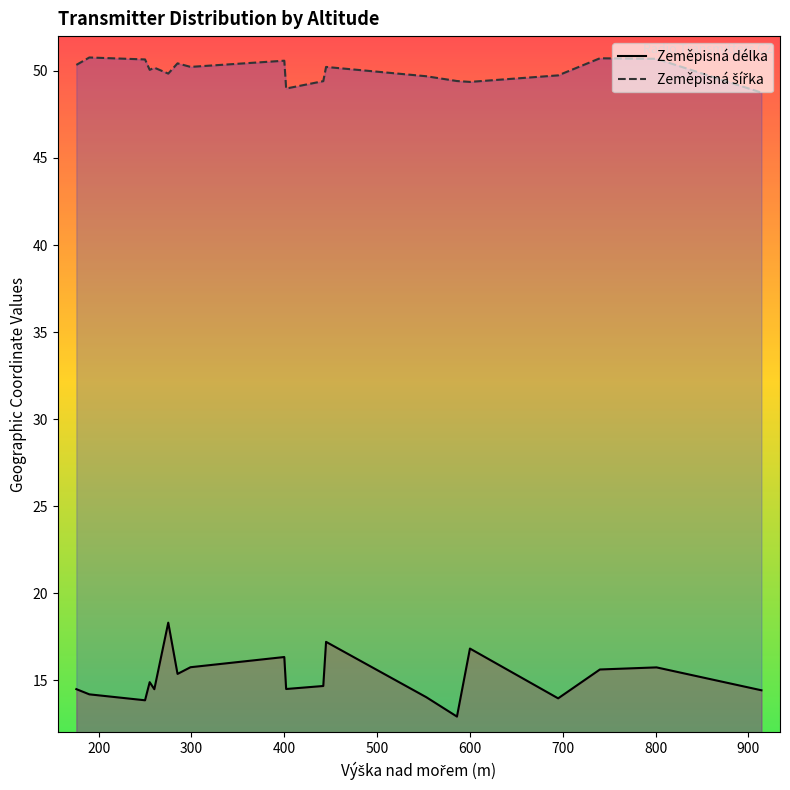

Reading left to right, what are all the values shown in this chart?

Zeměpisná délka: 14.5	14.2	13.8	14.9	14.5	14.5	18.3	15.4	15.7	16.3	14.5	14.7	17.2	14.0	12.9	16.8	14.0	15.6	15.7	14.4
Zeměpisná šířka: 50.3	50.8	50.7	50.1	50.2	50.2	49.8	50.4	50.2	50.6	49.0	49.4	50.2	49.7	49.4	49.4	49.7	50.7	50.7	48.8